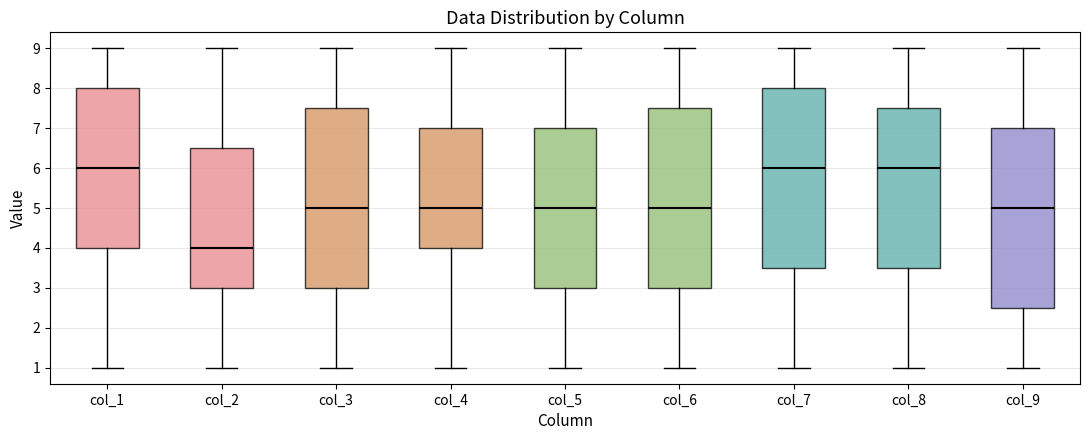

Reading left to right, transcribe this box plot: for each box, give where its median line is, the range the box spans, and where its two whiskers end, as read against the y-axis. The values are not printed on the chart, so give them approximately, as read against the axis.

col_1: median 6.0, box 4.0 to 8.0, whiskers 1.0 to 9.0
col_2: median 4.0, box 3.0 to 6.5, whiskers 1.0 to 9.0
col_3: median 5.0, box 3.0 to 7.5, whiskers 1.0 to 9.0
col_4: median 5.0, box 4.0 to 7.0, whiskers 1.0 to 9.0
col_5: median 5.0, box 3.0 to 7.0, whiskers 1.0 to 9.0
col_6: median 5.0, box 3.0 to 7.5, whiskers 1.0 to 9.0
col_7: median 6.0, box 3.5 to 8.0, whiskers 1.0 to 9.0
col_8: median 6.0, box 3.5 to 7.5, whiskers 1.0 to 9.0
col_9: median 5.0, box 2.5 to 7.0, whiskers 1.0 to 9.0